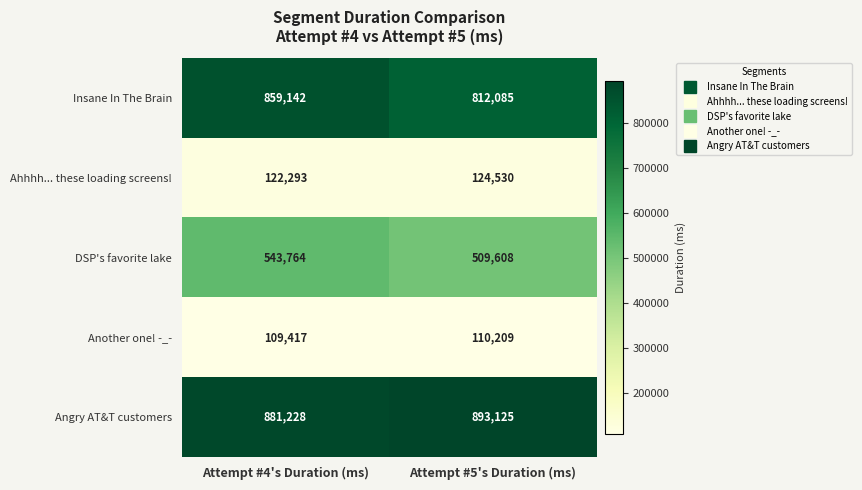

Which label corresponds to the smallest value in the chart?

Attempt #4's Duration (ms)